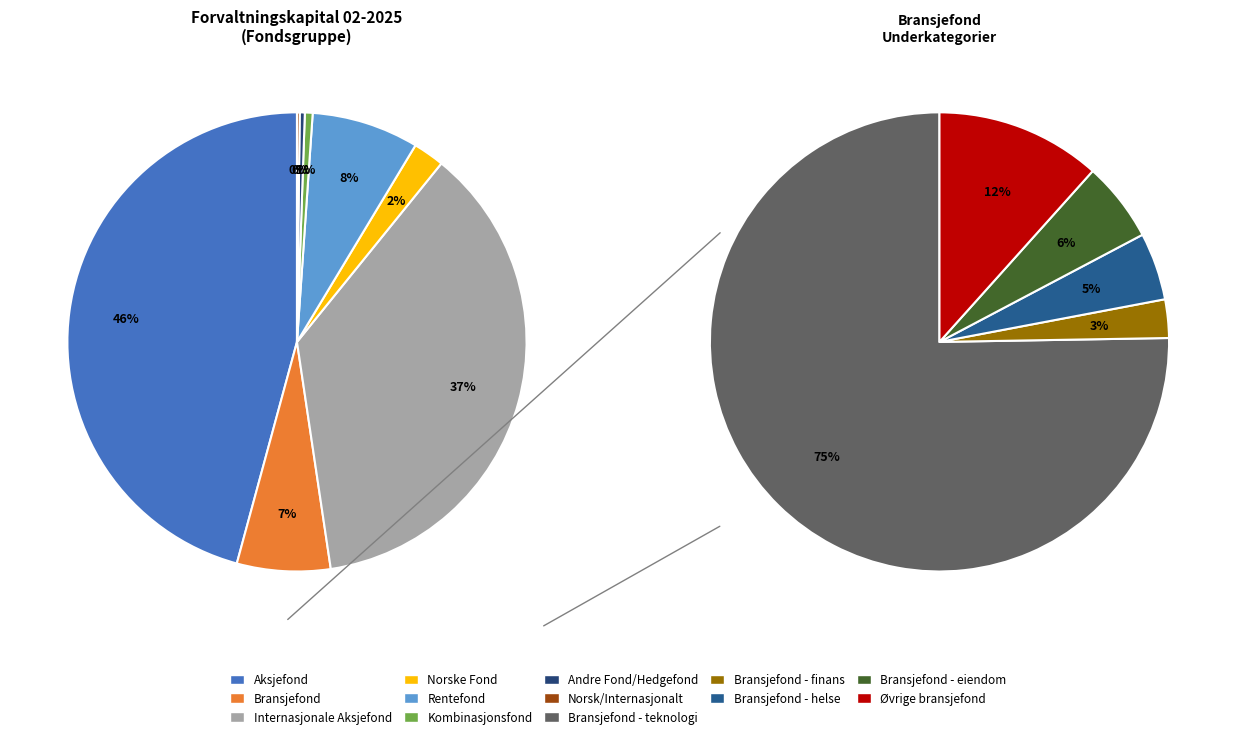

Which has a higher value, Aksjefond or Bransjefond - teknologi?

Aksjefond